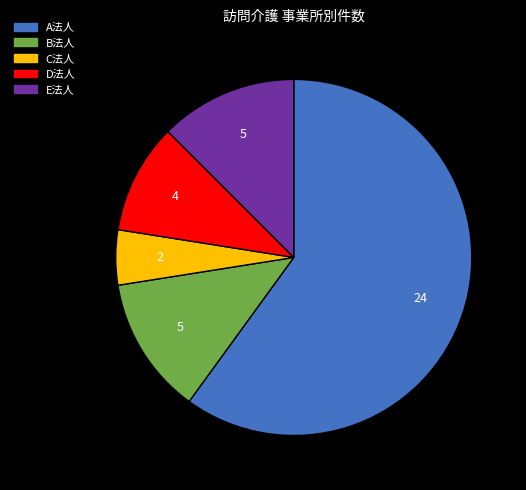

Approximately how many times larger is the value at A法人 compared to E法人?

4.8